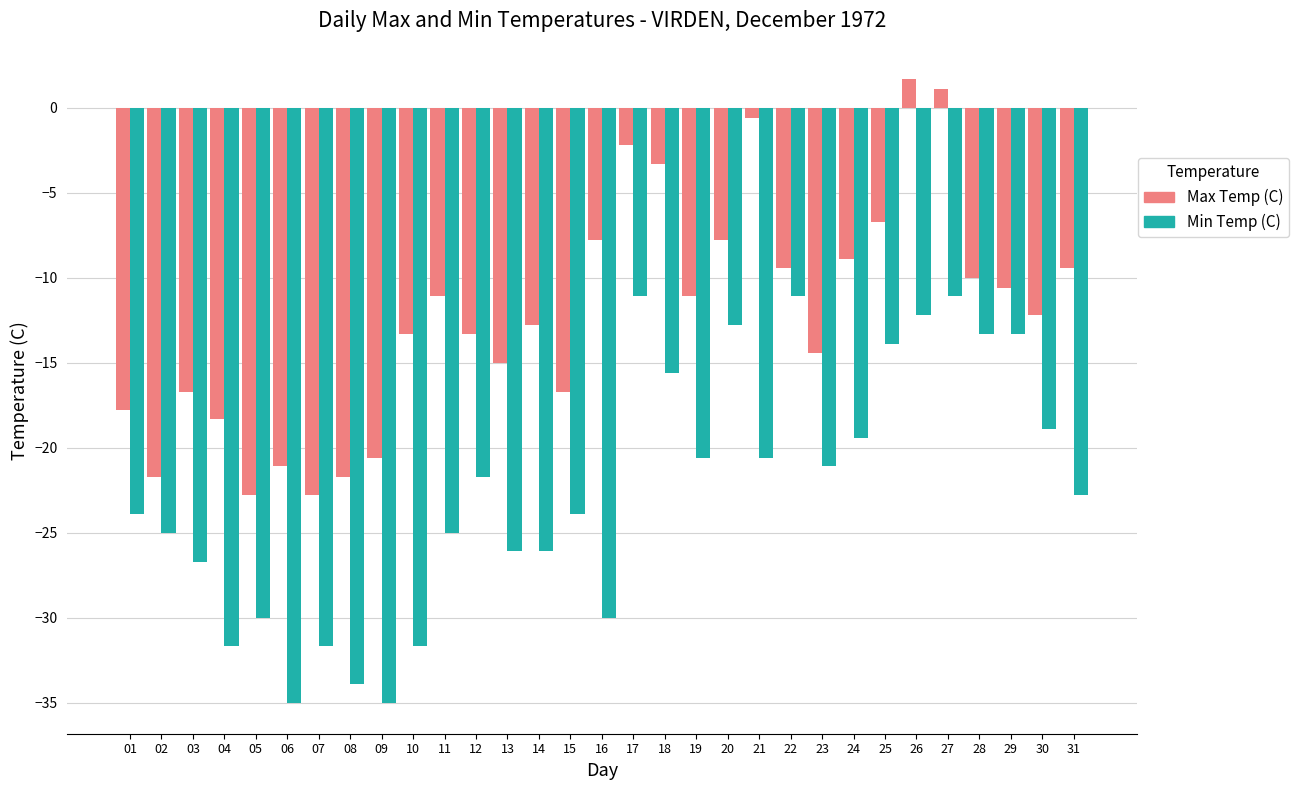

The value of Min Temp (C) at 18 is -23.6. True or false?

False